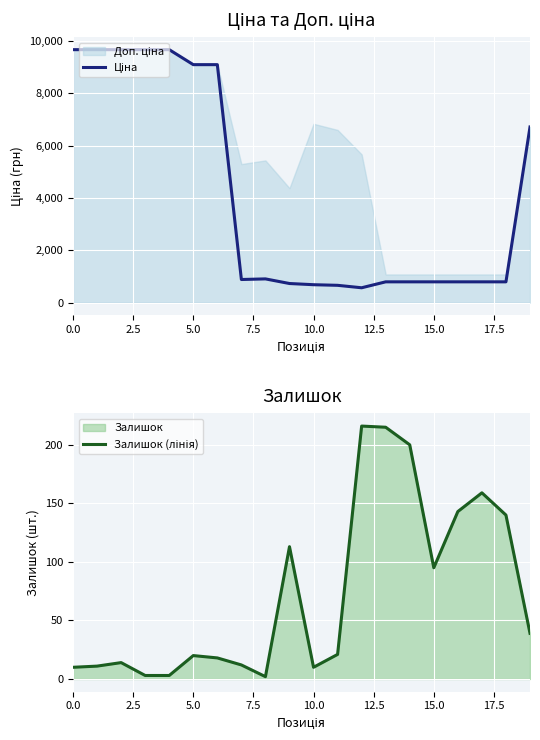

How many values in the Залишок (лінія) series are below 21?

10